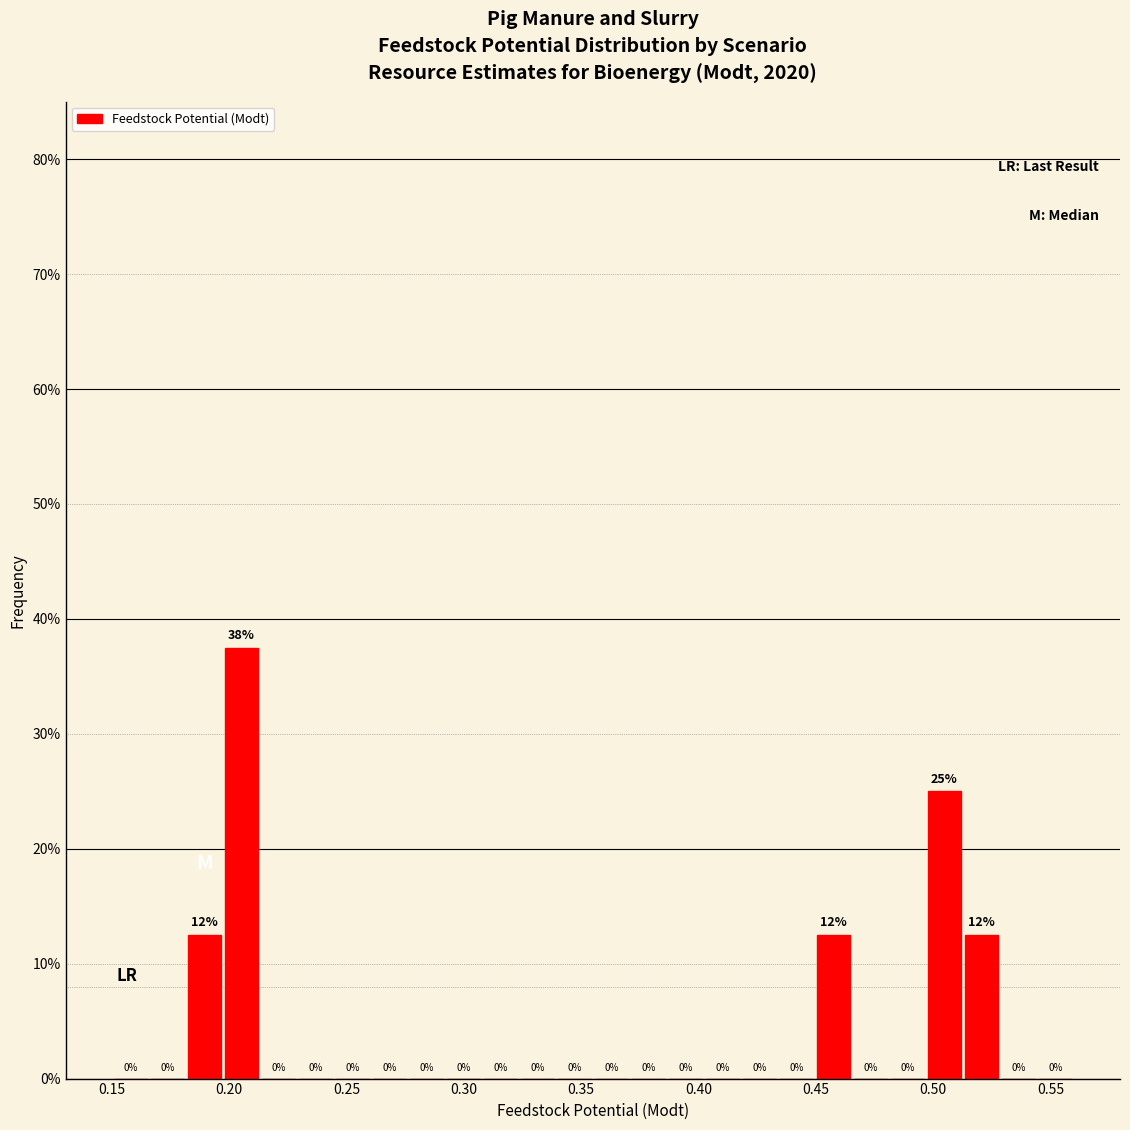

Read against the x-axis, roughly where is the centre of the tallest bar?

0.205